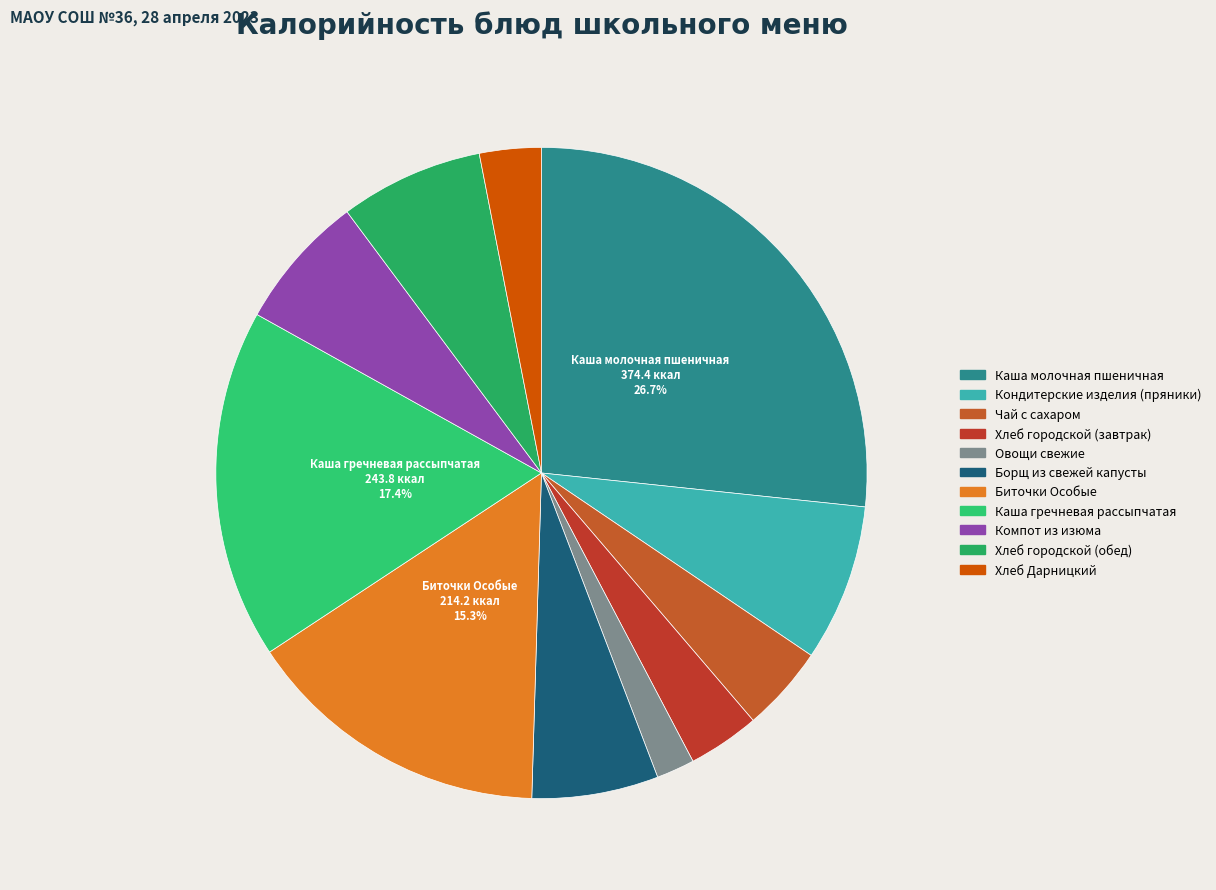

How many segments does this pie chart have?

11